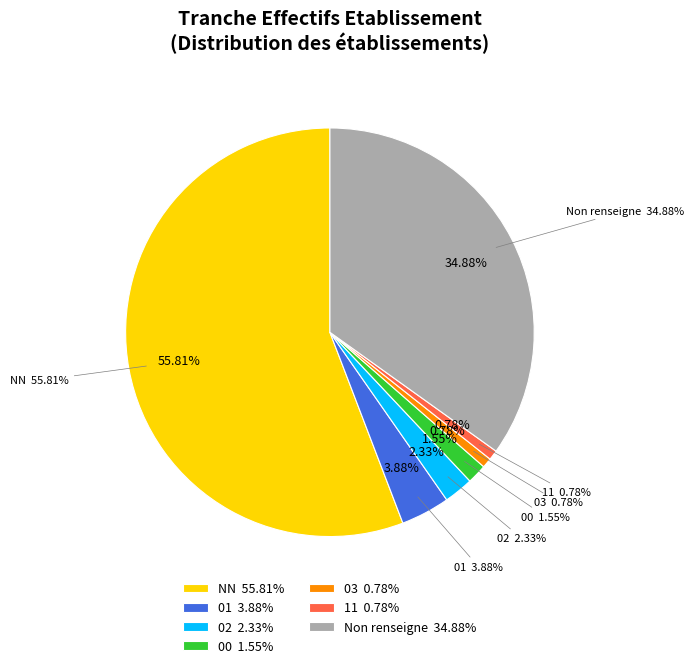

To the nearest percent, what is the difference between the largest and smallest slice percentages?

55%